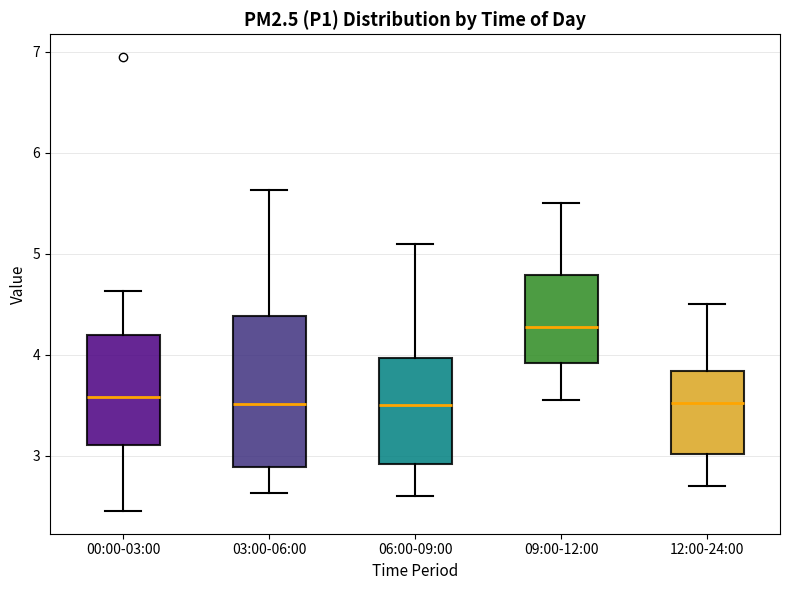

Reading left to right, read every box against the y-axis: the position of its median line, the range the box covers, and the ends of its whiskers. The values are not printed on the chart, so give them approximately, as read against the axis.

00:00-03:00: median 3.6, box 3.1 to 4.2, whiskers 2.5 to 4.6
03:00-06:00: median 3.5, box 2.9 to 4.4, whiskers 2.6 to 5.6
06:00-09:00: median 3.5, box 2.9 to 4.0, whiskers 2.6 to 5.1
09:00-12:00: median 4.3, box 3.9 to 4.8, whiskers 3.6 to 5.5
12:00-24:00: median 3.5, box 3.0 to 3.8, whiskers 2.7 to 4.5